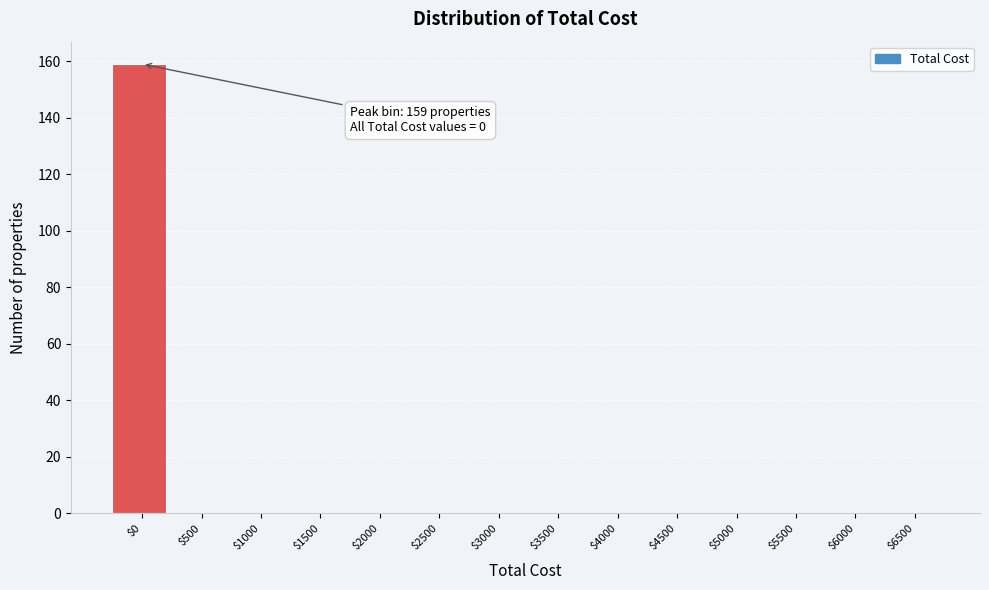

What is the sum of all values?

159